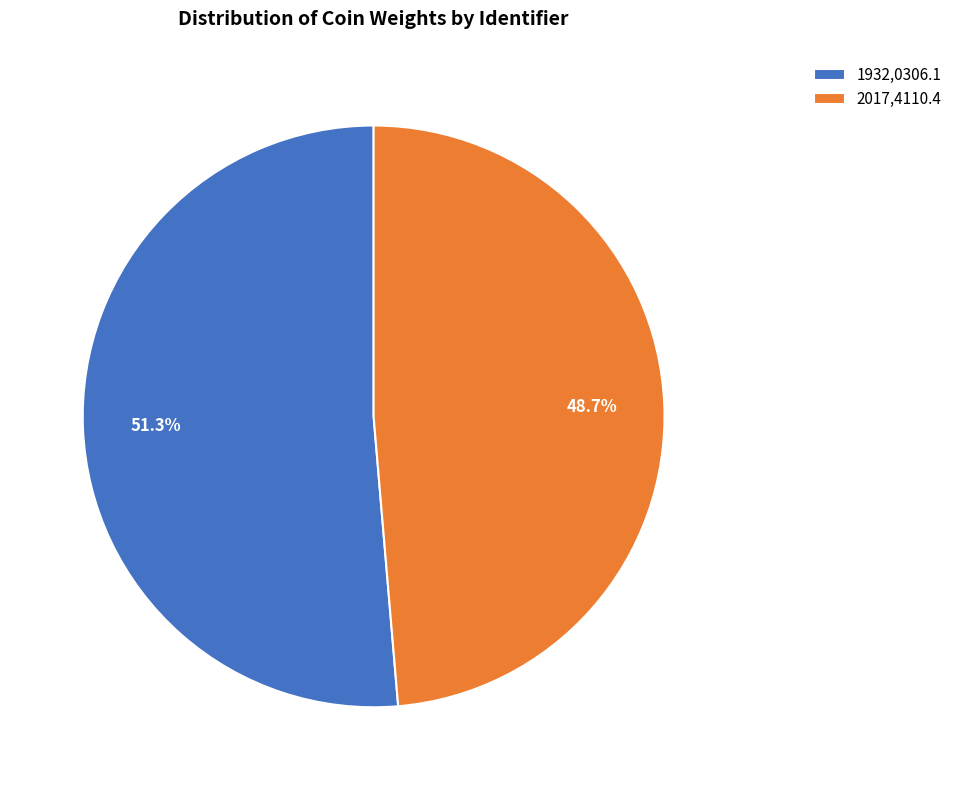

To the nearest percent, what is the difference between the largest and smallest slice percentages?

3%